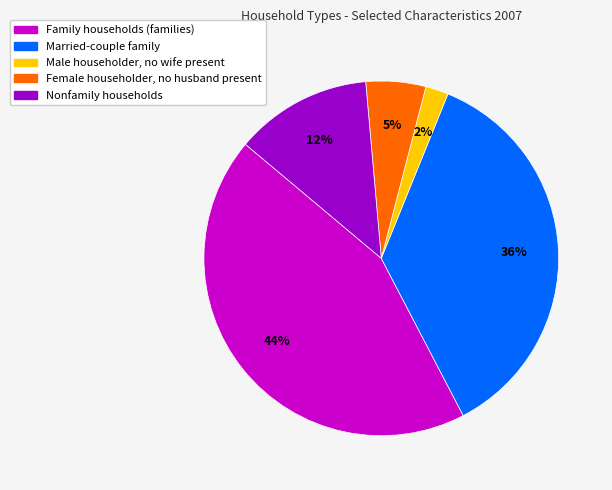

Does Male householder, no wife present represent more than half of the total?

No